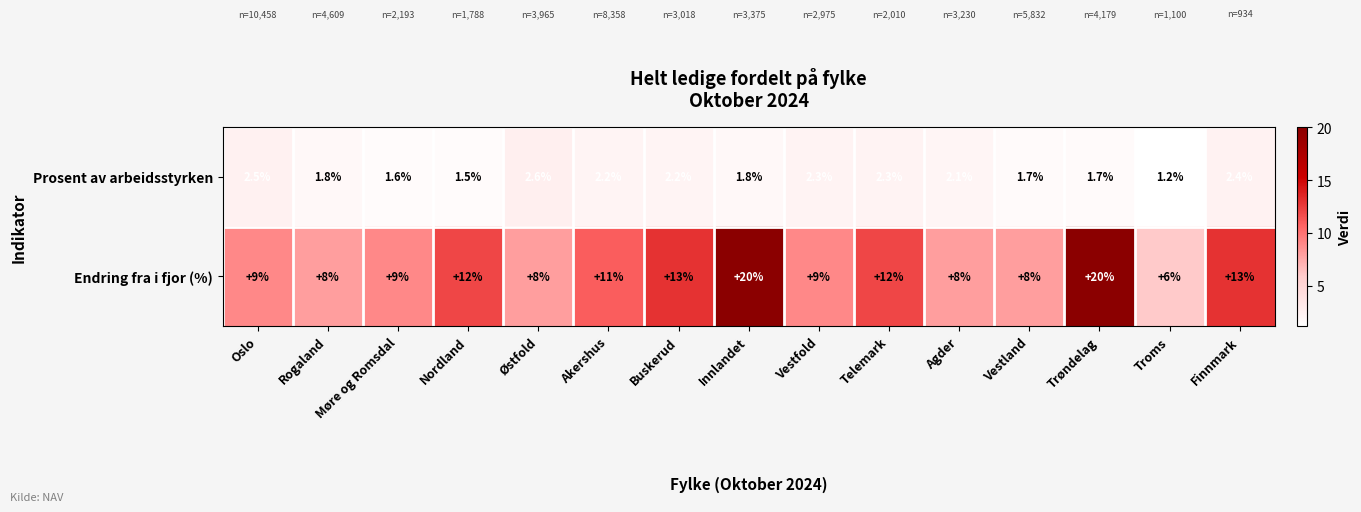

At which category is the sum across all series the highest?

Innlandet